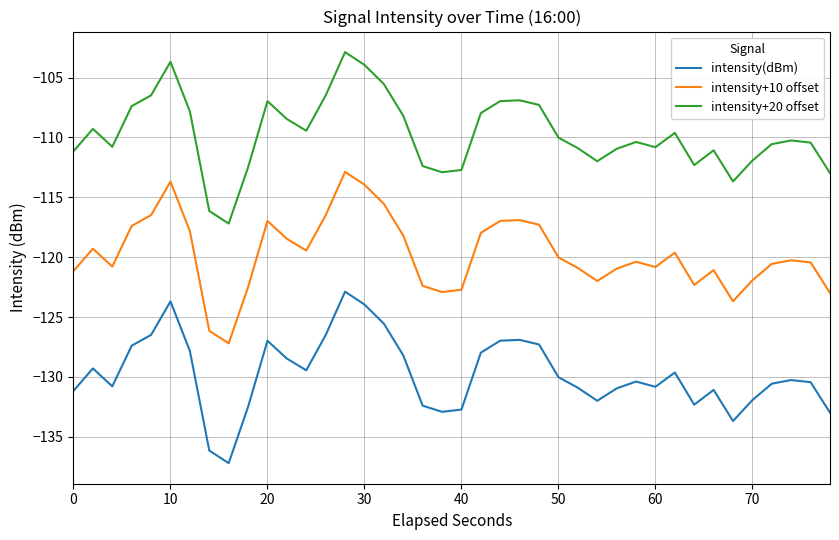

Which series has the largest total across all categories?

intensity+20 offset